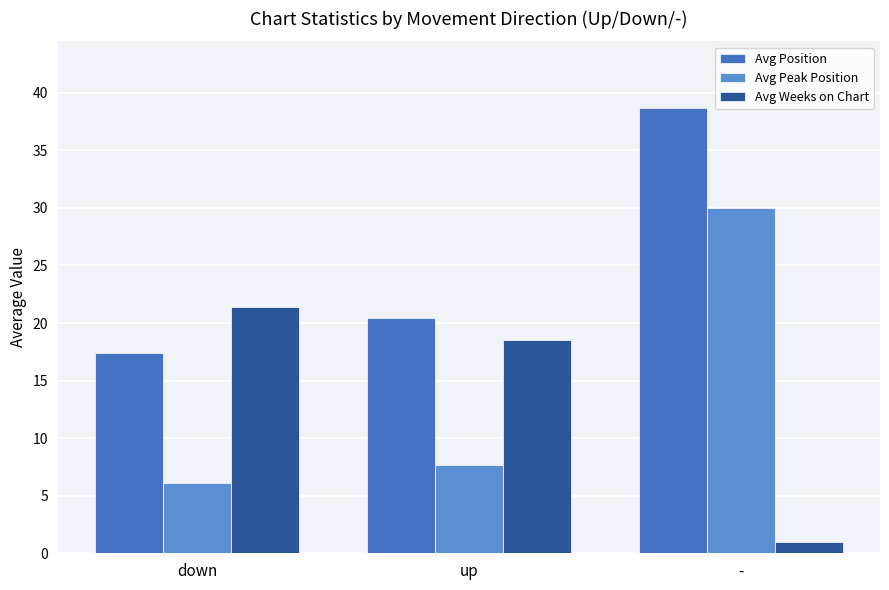

What is the label of the 1st bar from the left?

down